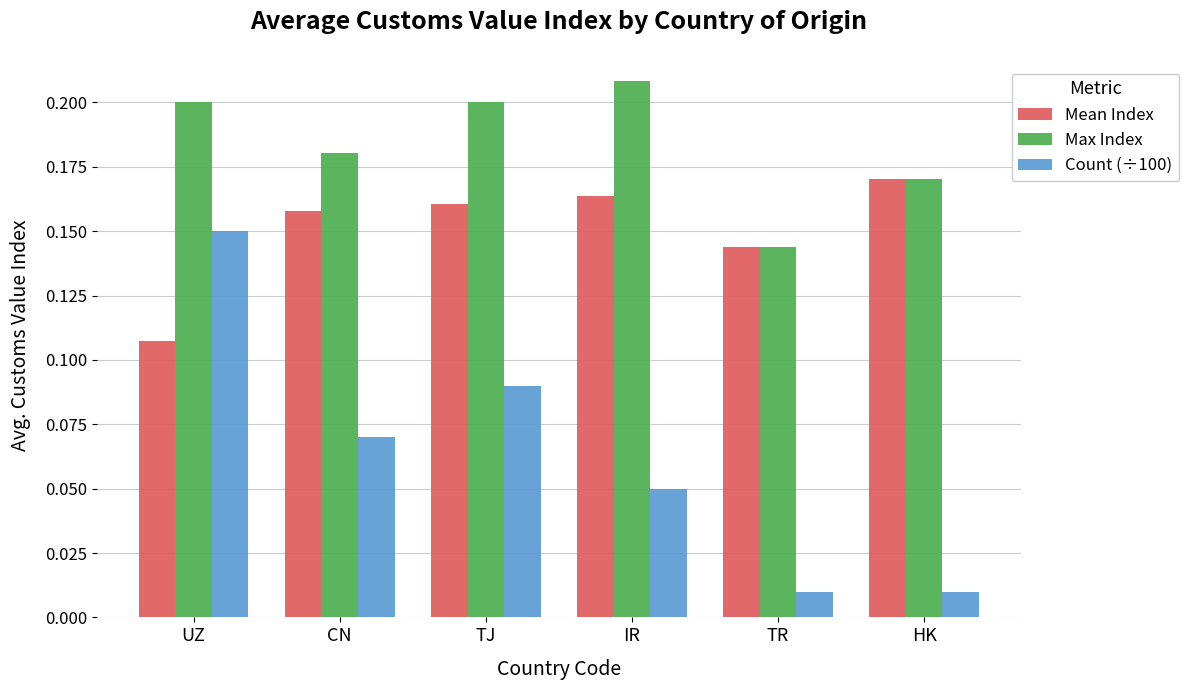

The value of Max Index at IR is 0.4. True or false?

False